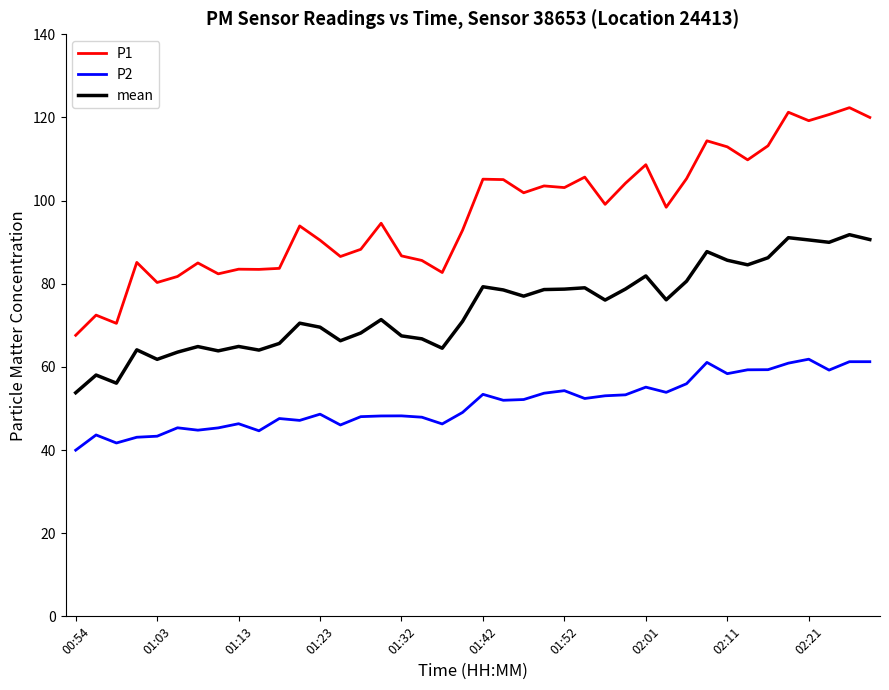

Is this an area chart (filled region under the line)?

No